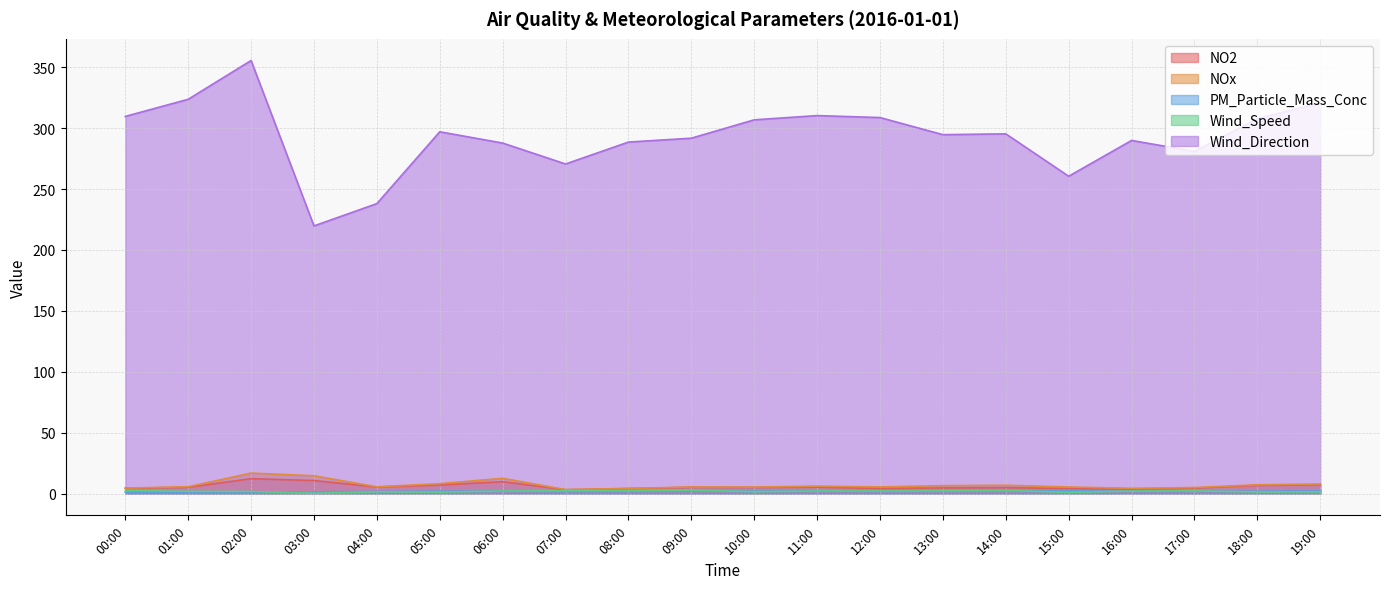

What is the difference between the NO2 values at 15:00 and 14:00?

0.7